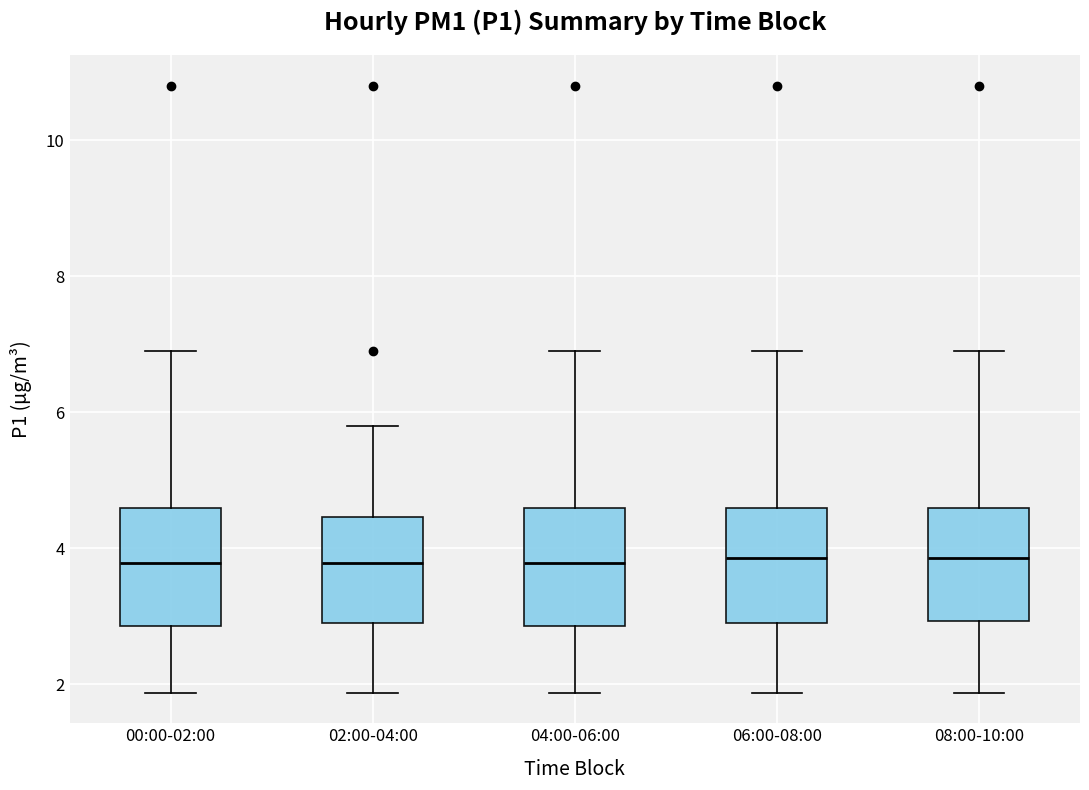

Reading left to right, read every box against the y-axis: the position of its median line, the range the box covers, and the ends of its whiskers. The values are not printed on the chart, so give them approximately, as read against the axis.

00:00-02:00: median 3.8, box 2.8 to 4.6, whiskers 1.8 to 7.0
02:00-04:00: median 3.8, box 2.8 to 4.4, whiskers 1.8 to 5.8
04:00-06:00: median 3.8, box 2.8 to 4.6, whiskers 1.8 to 7.0
06:00-08:00: median 3.8, box 2.8 to 4.6, whiskers 1.8 to 7.0
08:00-10:00: median 3.8, box 3.0 to 4.6, whiskers 1.8 to 7.0